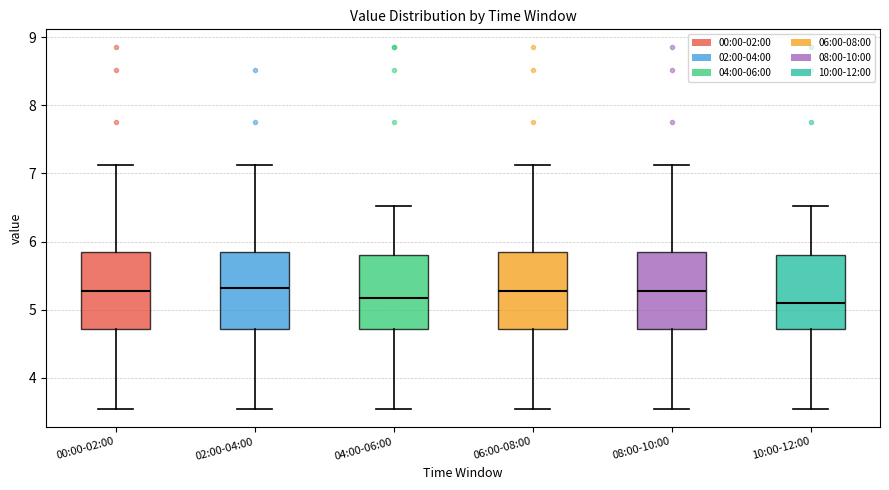

Reading left to right, transcribe this box plot: for each box, give where its median line is, the range the box spans, and where its two whiskers end, as read against the y-axis. The values are not printed on the chart, so give them approximately, as read against the axis.

00:00-02:00: median 5.3, box 4.7 to 5.9, whiskers 3.6 to 7.1
02:00-04:00: median 5.3, box 4.7 to 5.9, whiskers 3.6 to 7.1
04:00-06:00: median 5.2, box 4.7 to 5.8, whiskers 3.6 to 6.5
06:00-08:00: median 5.3, box 4.7 to 5.9, whiskers 3.6 to 7.1
08:00-10:00: median 5.3, box 4.7 to 5.9, whiskers 3.6 to 7.1
10:00-12:00: median 5.1, box 4.7 to 5.8, whiskers 3.6 to 6.5